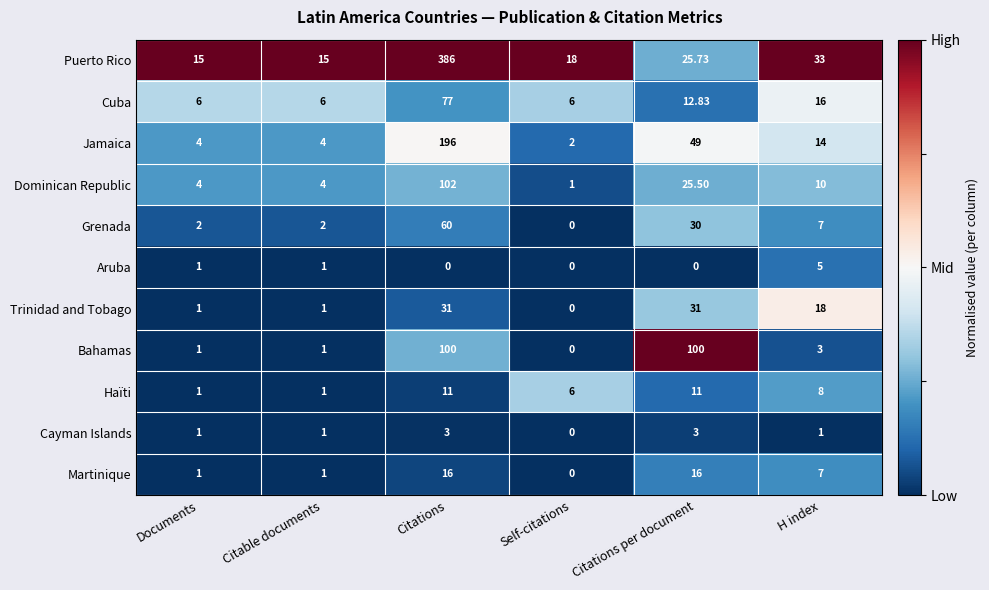

Where does the Haïti series first go above 8?

Citations